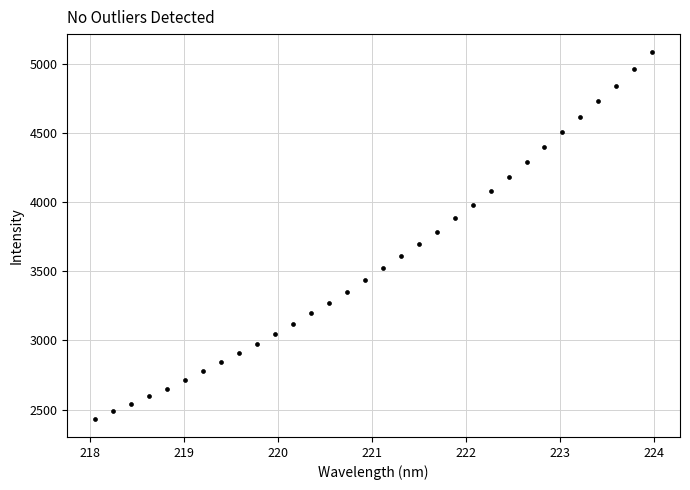

What is the range of X values (max minus min)?

5.9